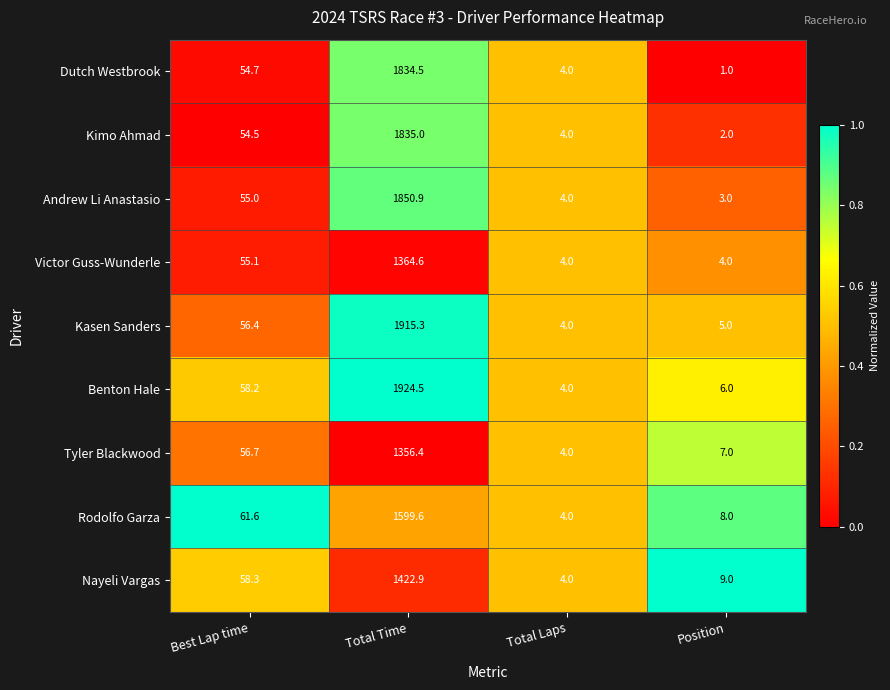

Which series has the largest total across all categories?

Benton Hale